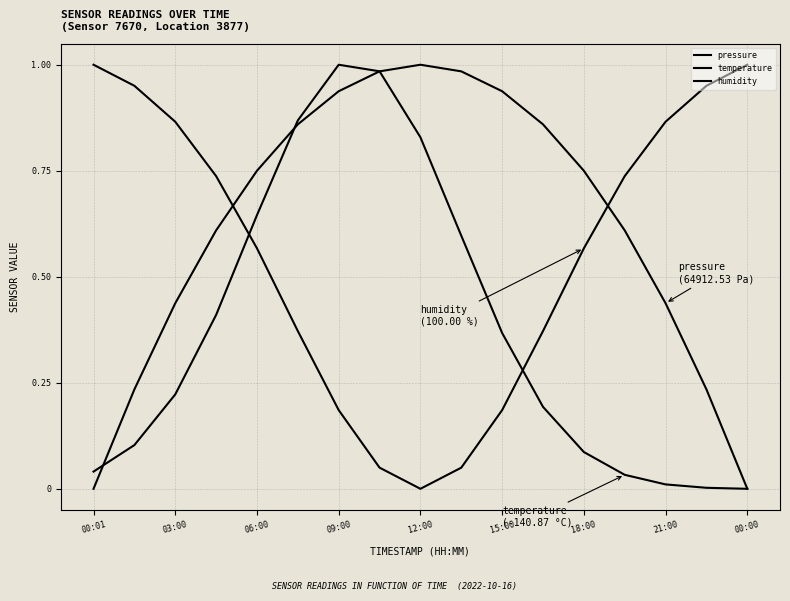

How many lines are shown in the chart?

3